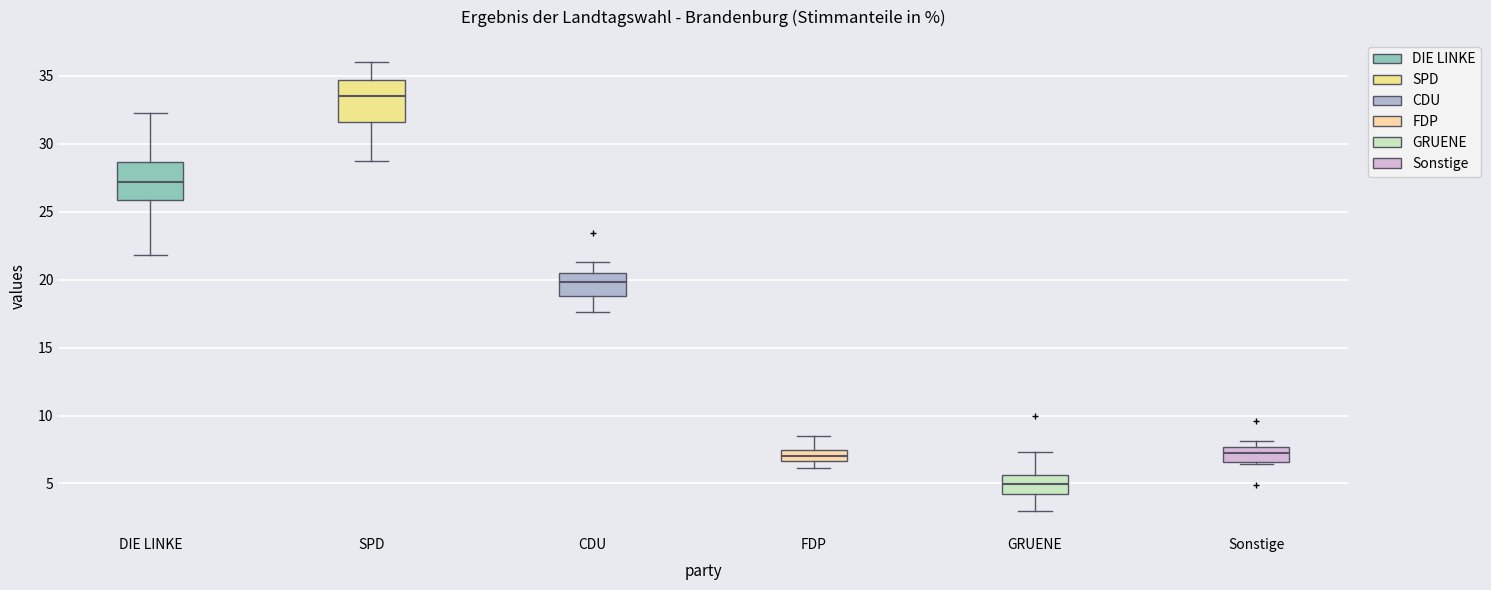

Which box has the lowest median line?

GRUENE